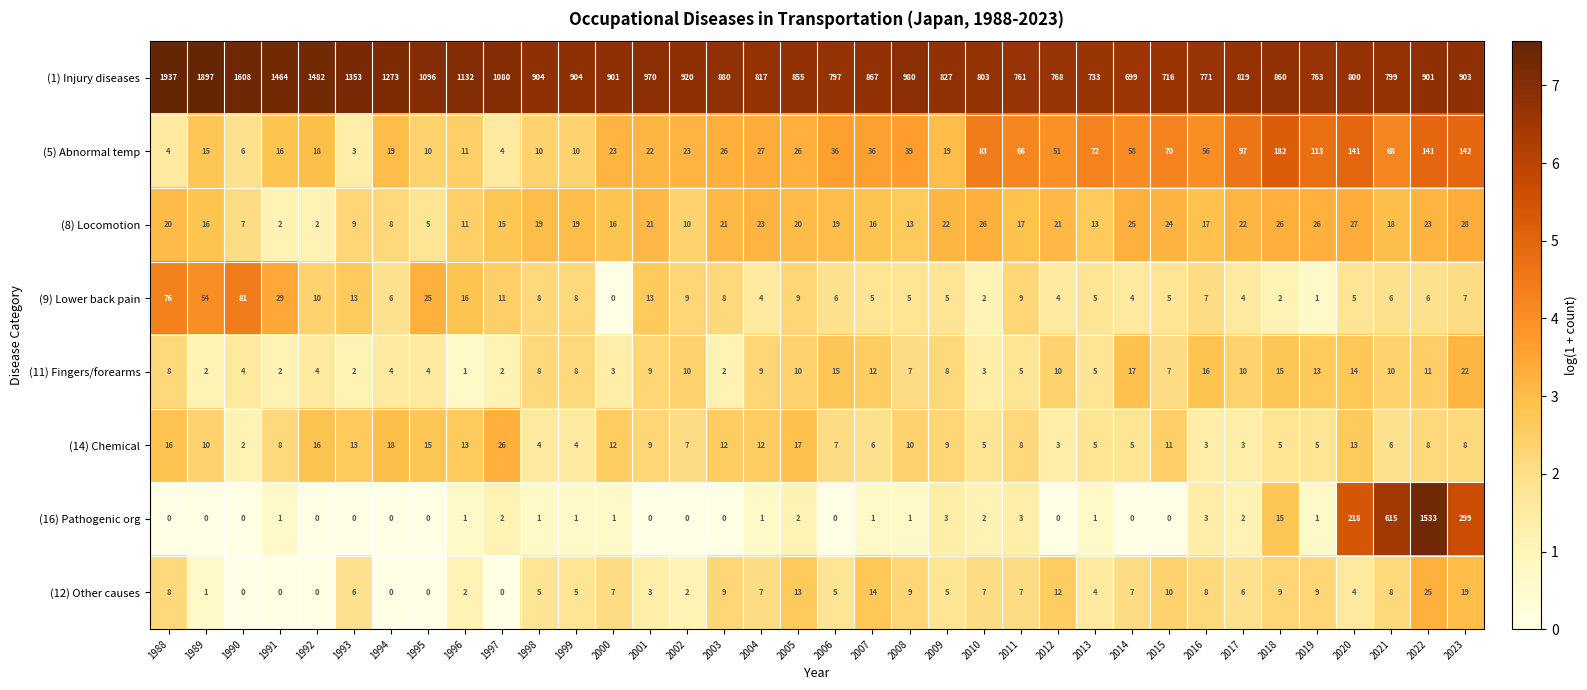

Which series has the widest spread of values?

(16) Pathogenic org